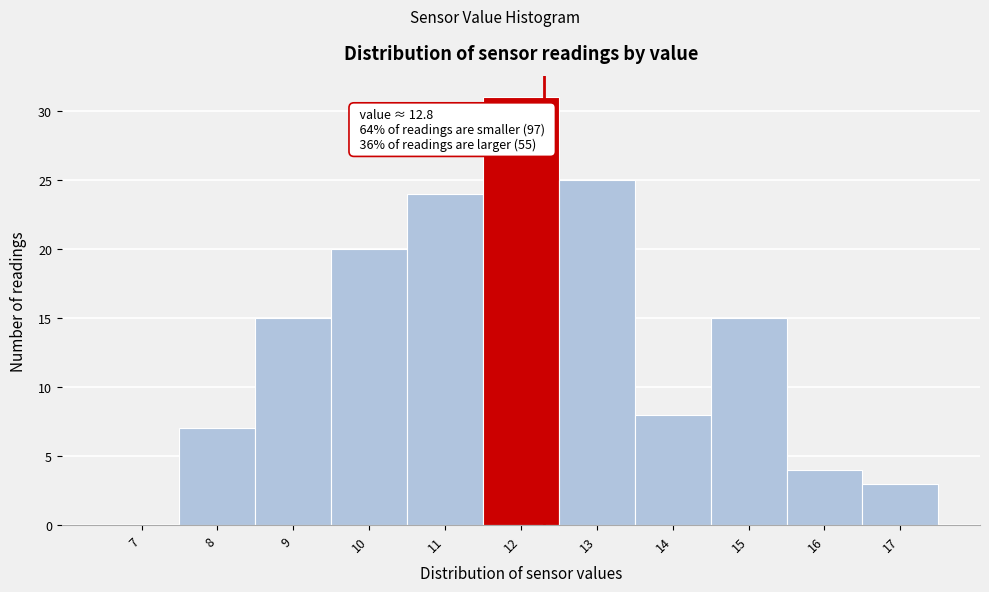

Reading left to right, transcribe all the data shown in this chart.

7=0	8=7	9=15	10=20	11=24	12=31	13=25	14=8	15=15	16=4	17=3